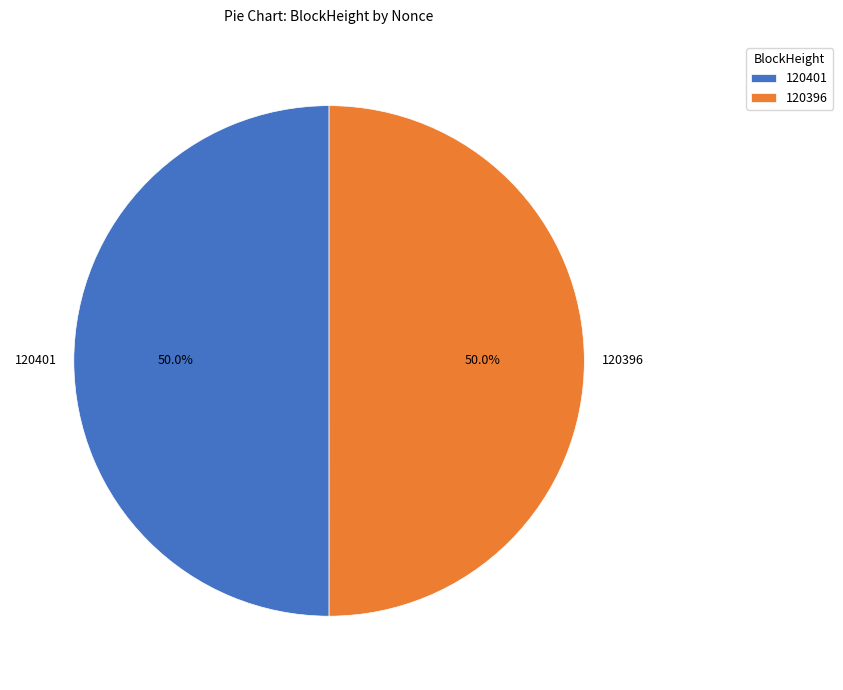

Approximately how many times larger is the value at 120401 compared to 120396?

1.0